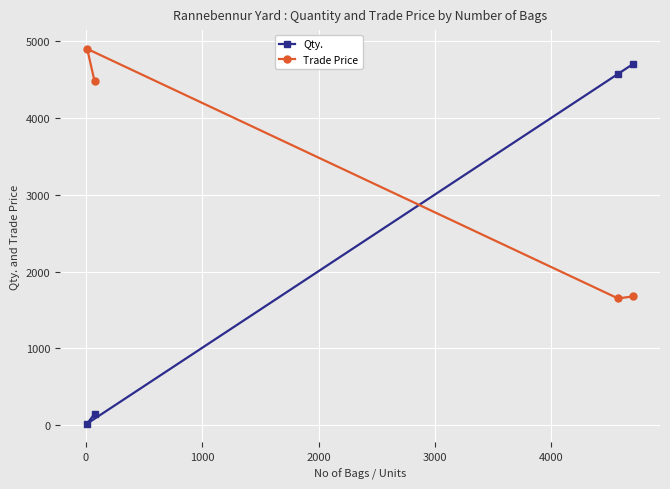

How many lines are shown in the chart?

2